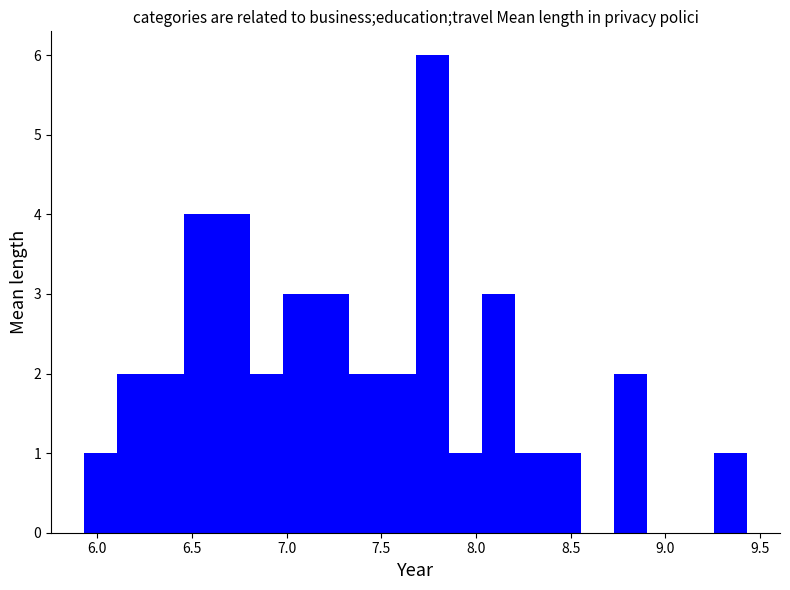

Around what value on the x-axis is the tallest bar? Give the approximate position of its centre, as read against the axis.

7.75